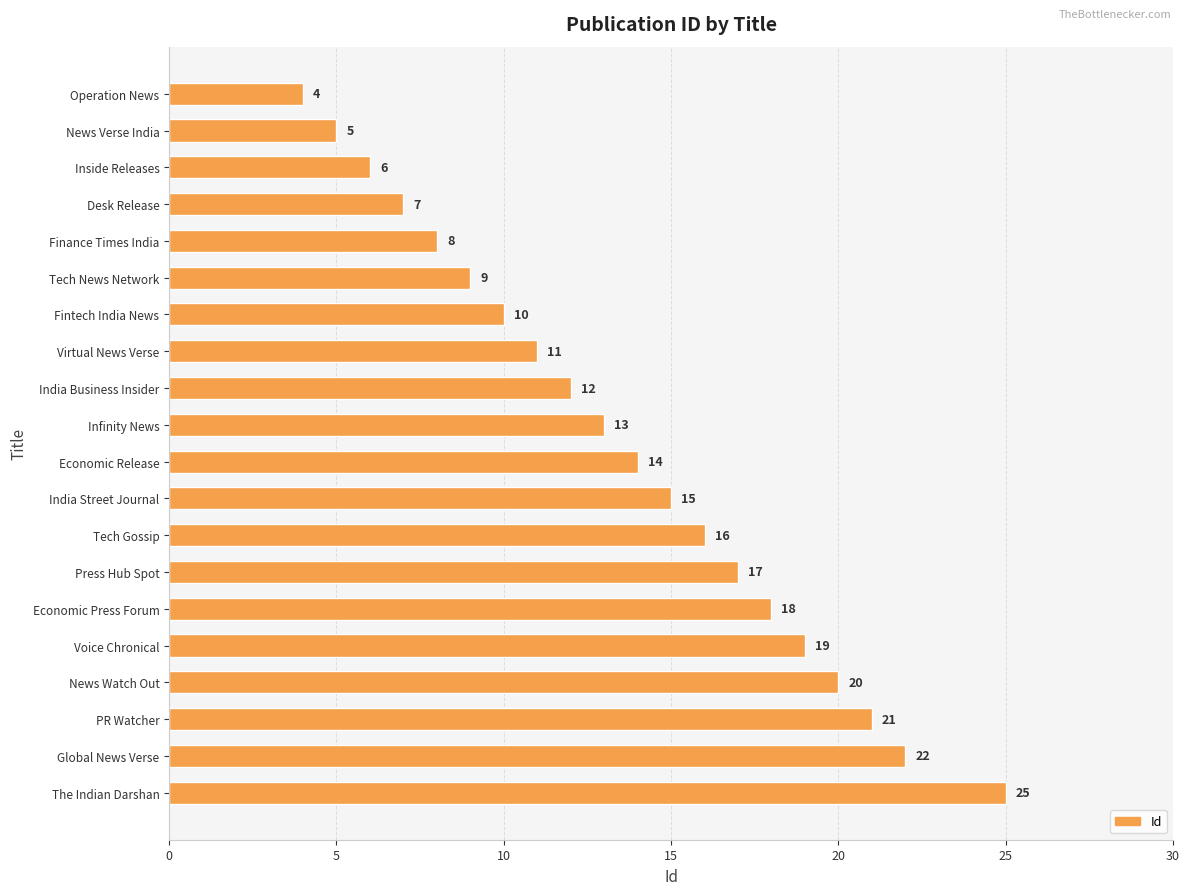

Are the bars horizontal?

Yes